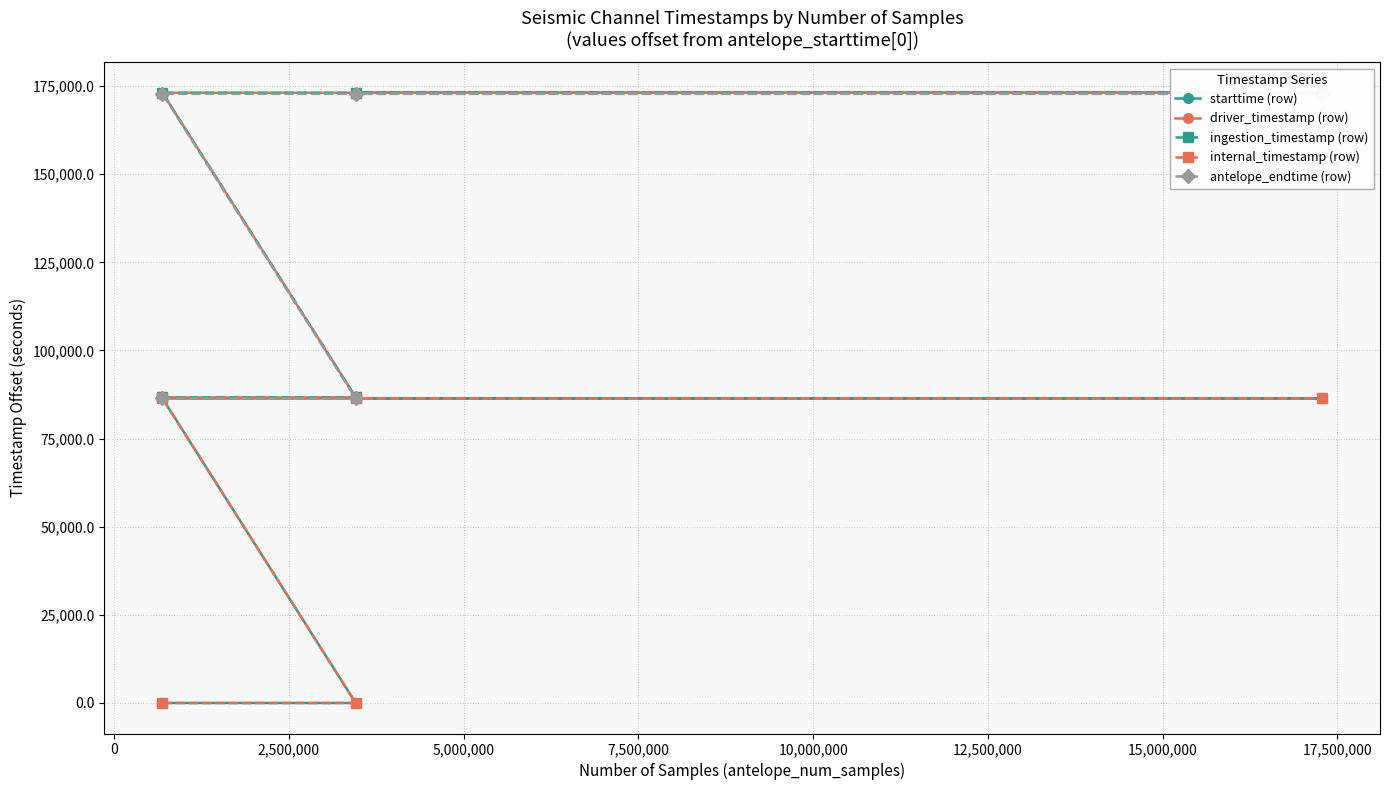

Which series has the largest total across all categories?

driver_timestamp (row)